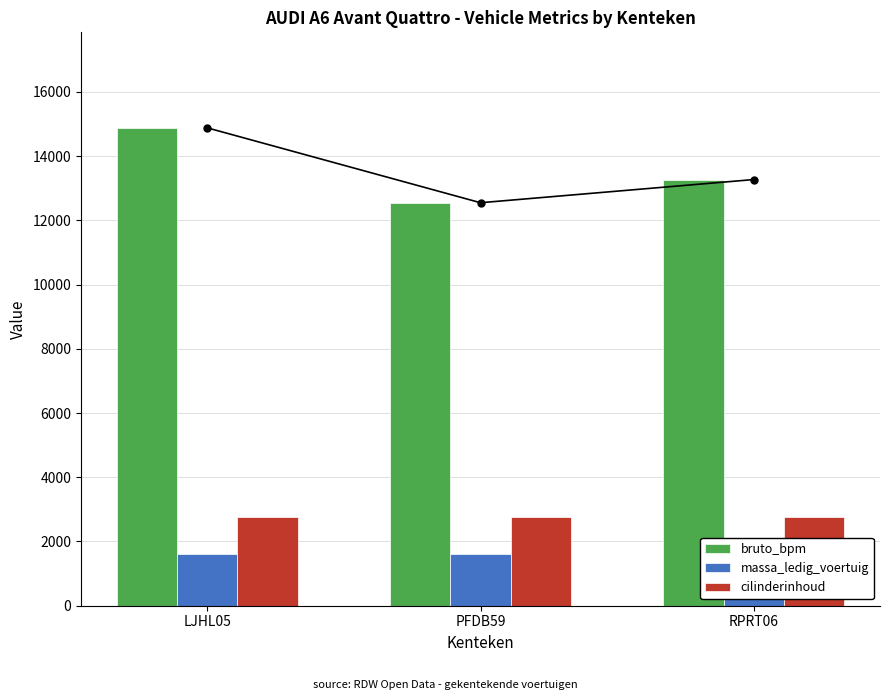

List the series in order of their peak value, highest first.

bruto_bpm, cilinderinhoud, massa_ledig_voertuig